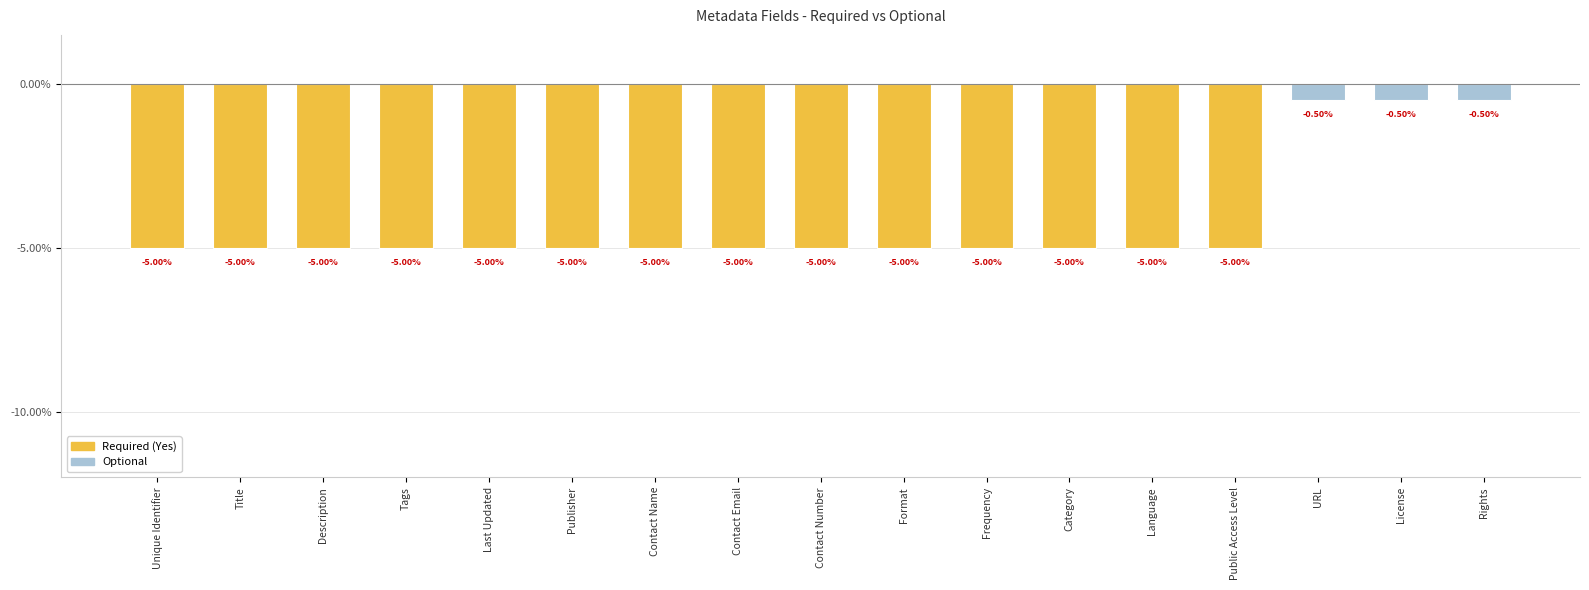

True or false: the data shows -5.0 at Format.

True